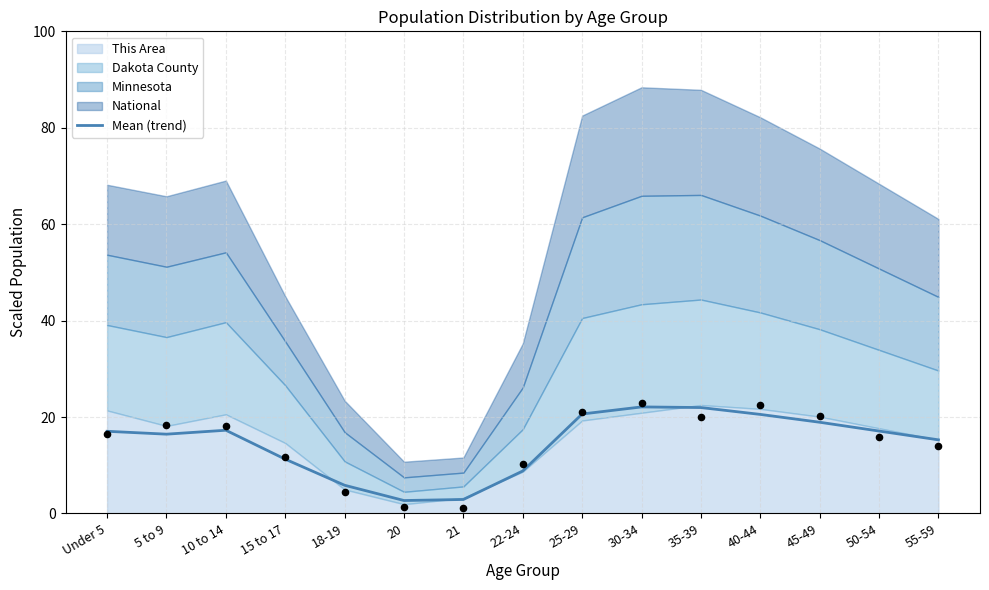

Between 50-54 and 20, which is larger?

50-54